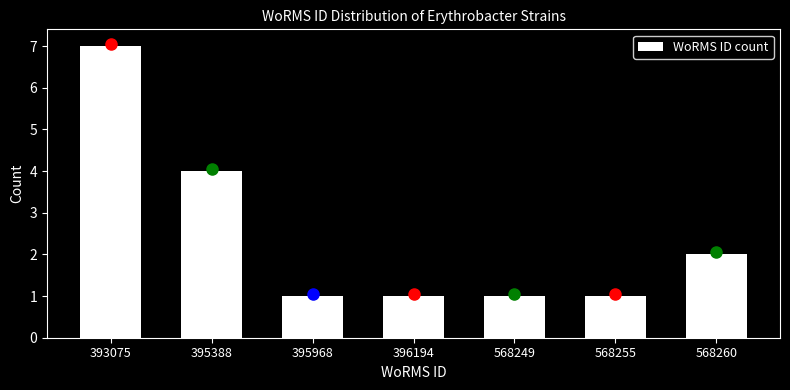

Reading right to left, what are all the values shown in this chart?

2	1	1	1	1	4	7